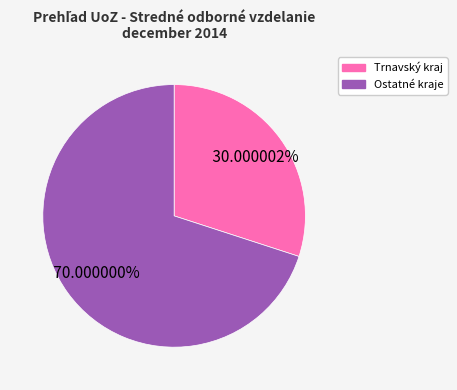

How many slices are in this pie chart?

2